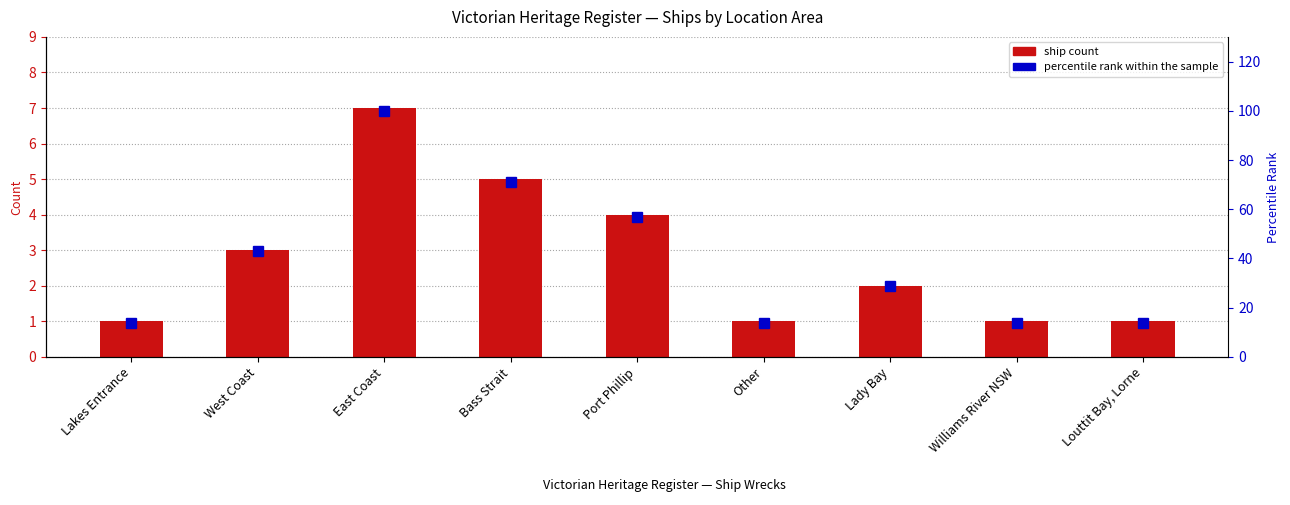

At which label does percentile rank within the sample first exceed 29?

West Coast